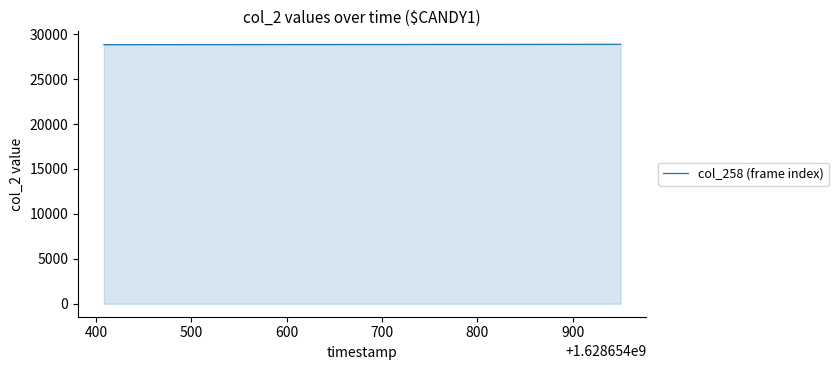

What is the maximum value shown in the chart?

28880